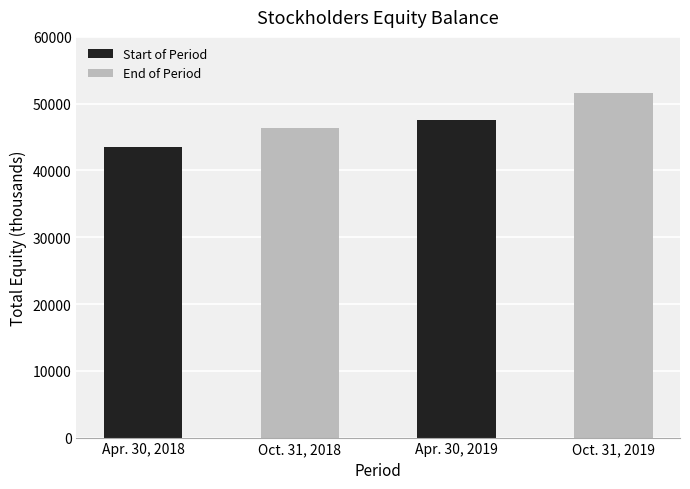

List the labels in order of value, smallest first.

Apr. 30, 2018, Oct. 31, 2018, Apr. 30, 2019, Oct. 31, 2019